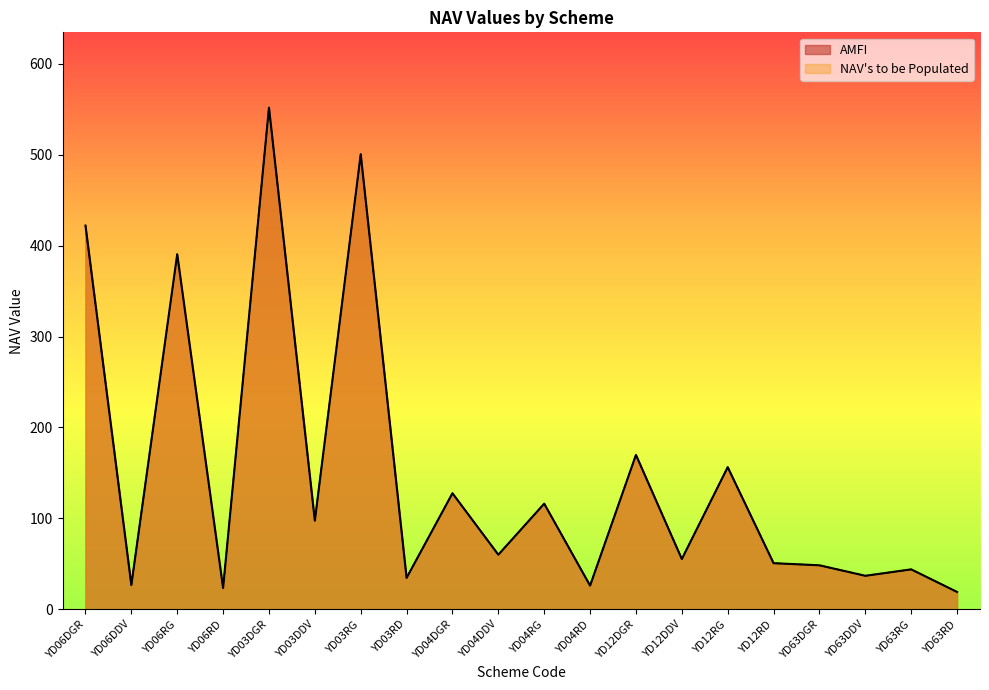

What is the label of the 14th point from the right?

YD03RG